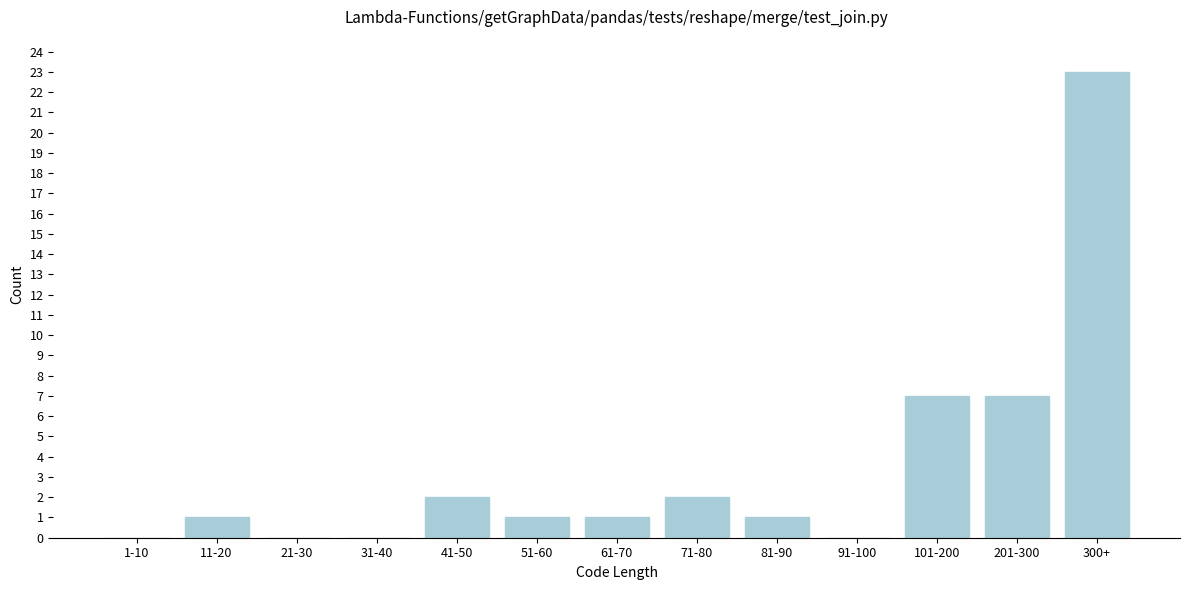

Reading left to right, extract all data points from this chart.

1-10=0	11-20=1	21-30=0	31-40=0	41-50=2	51-60=1	61-70=1	71-80=2	81-90=1	91-100=0	101-200=7	201-300=7	300+=23